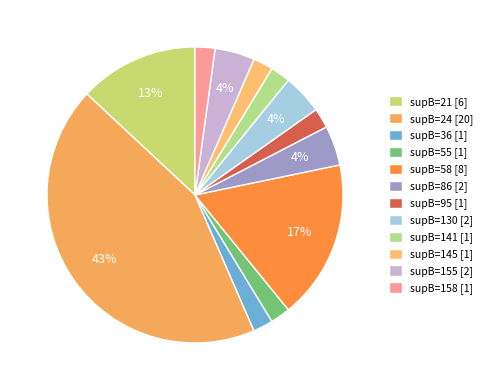

How many slices are in this pie chart?

12